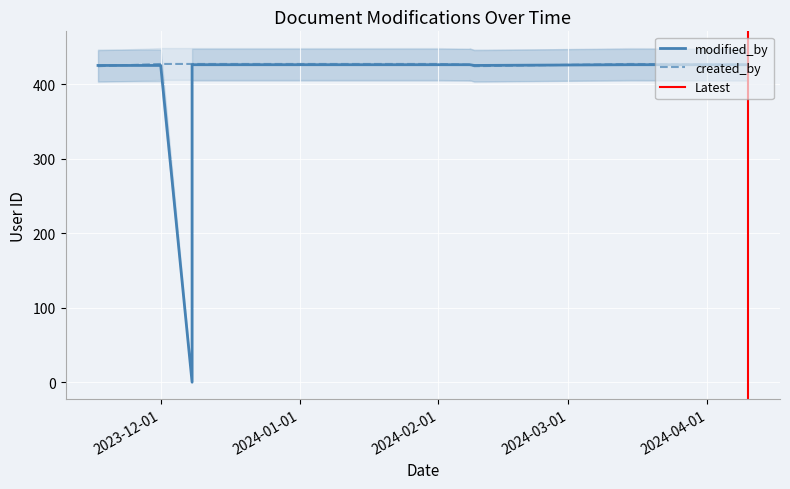

What value does the created_by series have at 2024-03-15?

427